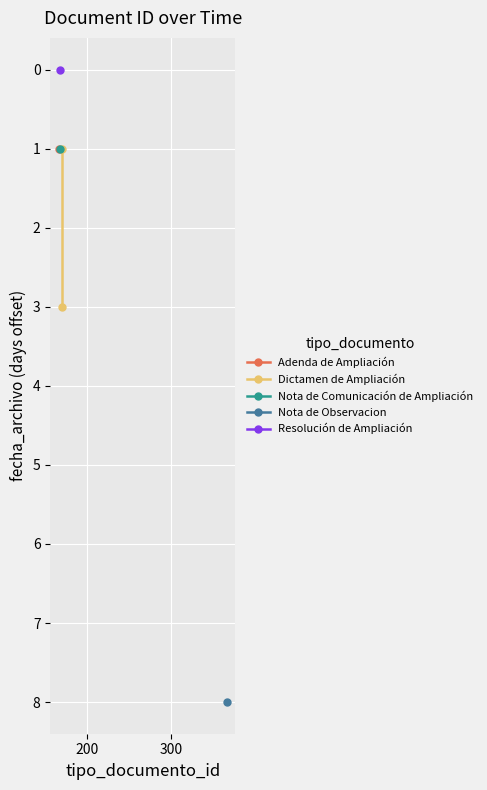

What is the value of the 2nd point from the left?

3